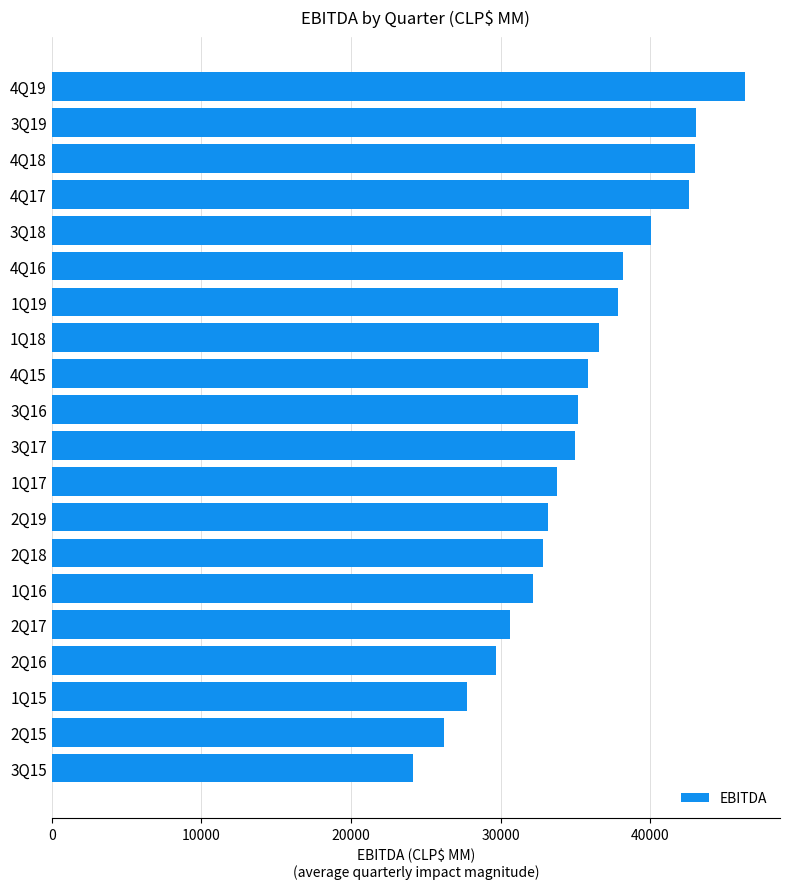

What is the difference between the second highest and minimum values?

18928.8